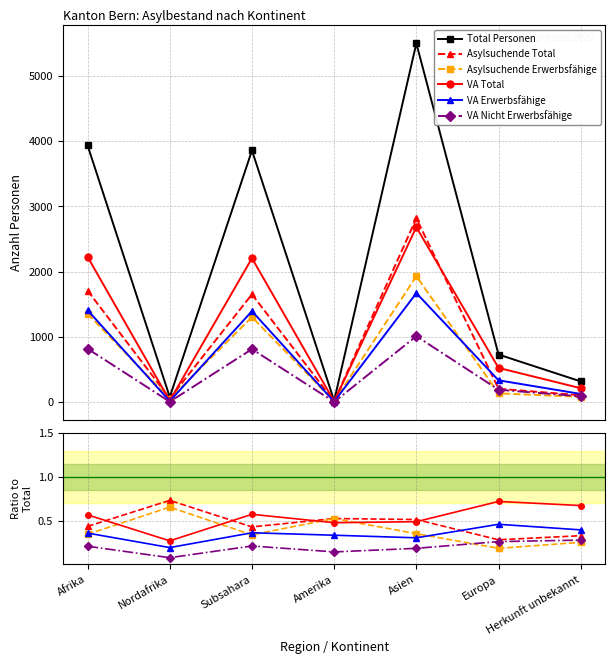

Which series changed the most between Subsahara and Herkunft unbekannt?

Total Personen